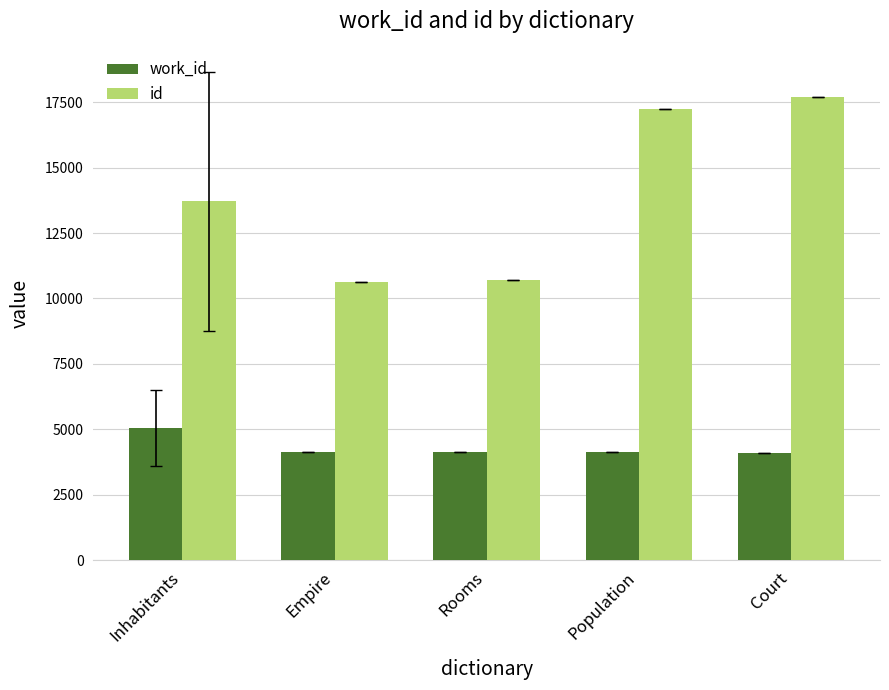

Are the bars horizontal?

No